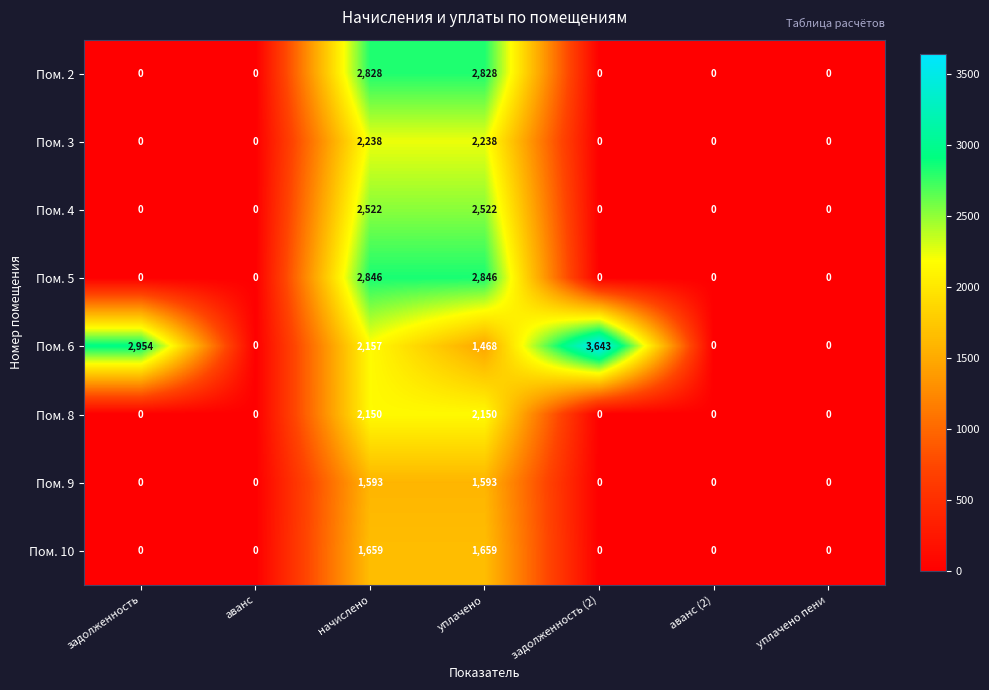

Rank the series at начислено from highest to lowest value.

Пом. 5, Пом. 2, Пом. 4, Пом. 3, Пом. 6, Пом. 8, Пом. 10, Пом. 9